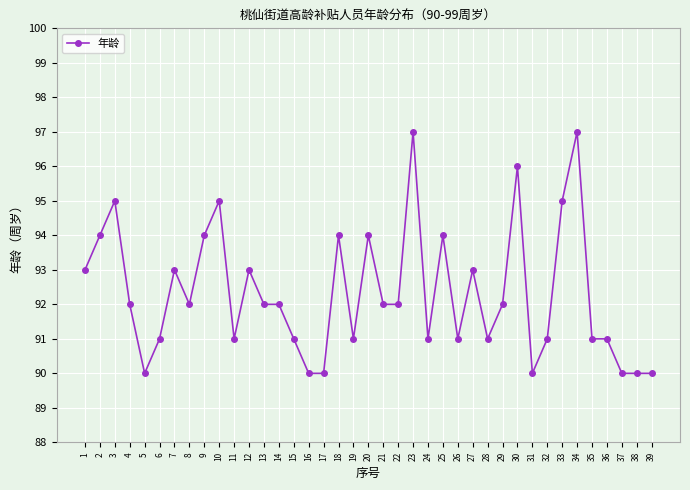

What is the value of the 36th point from the left?

91